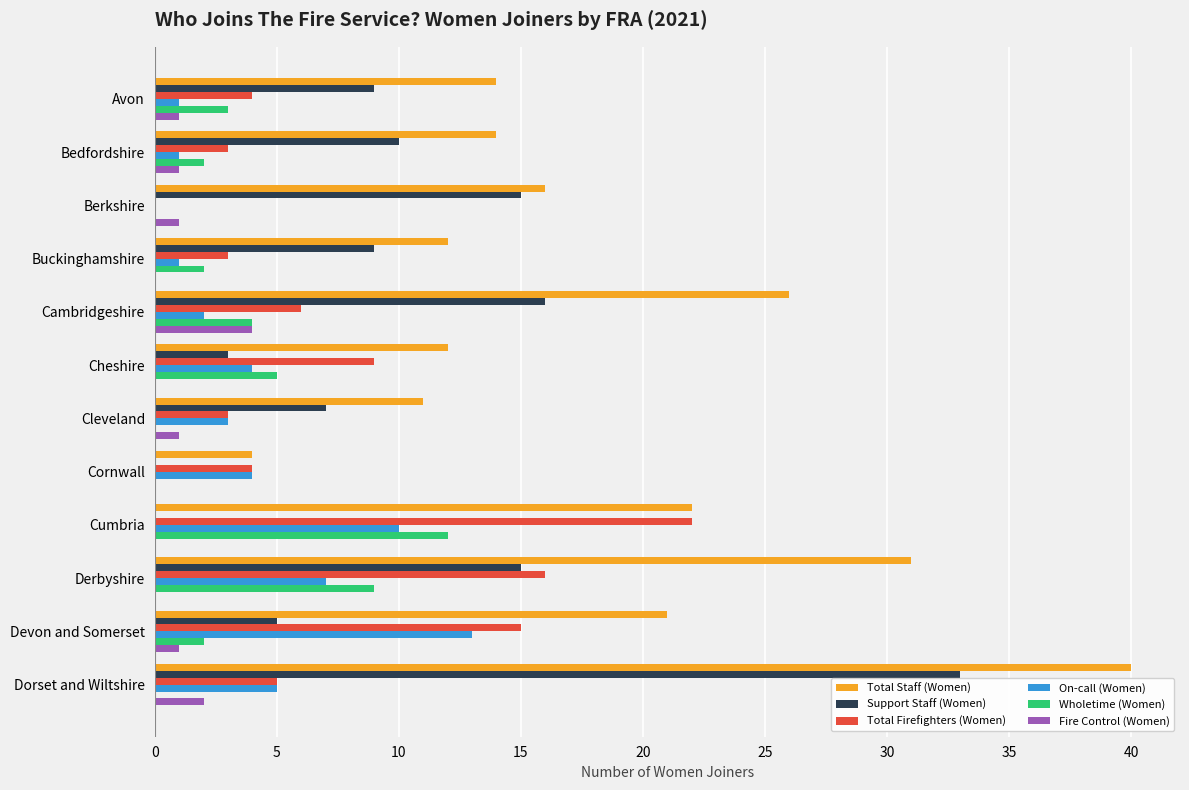

Is it true that Support Staff (Women) equals 5 at Cheshire?

False